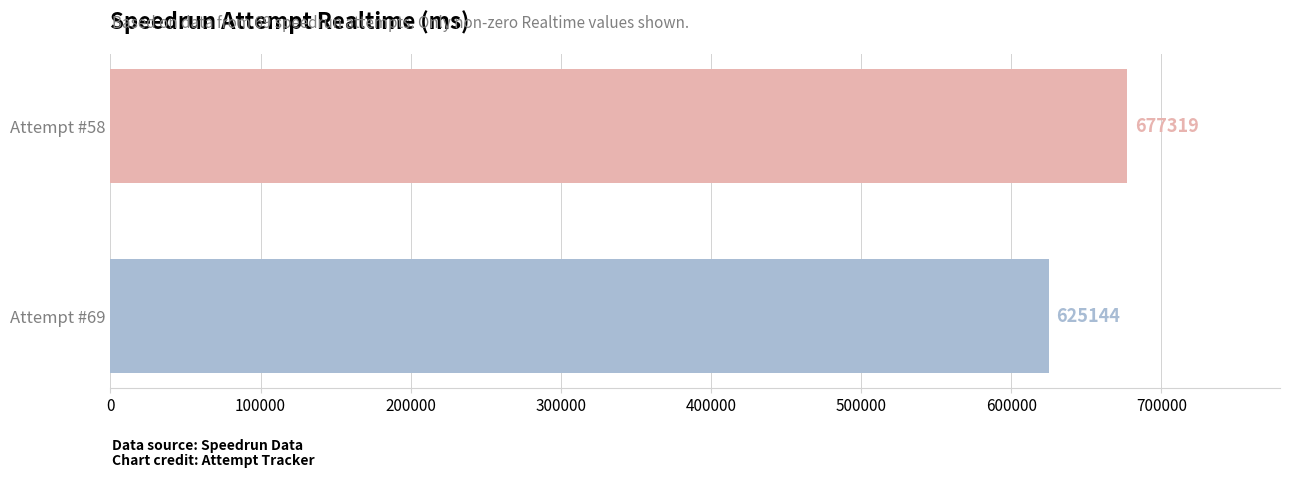

What is the minimum value shown in the chart?

625144